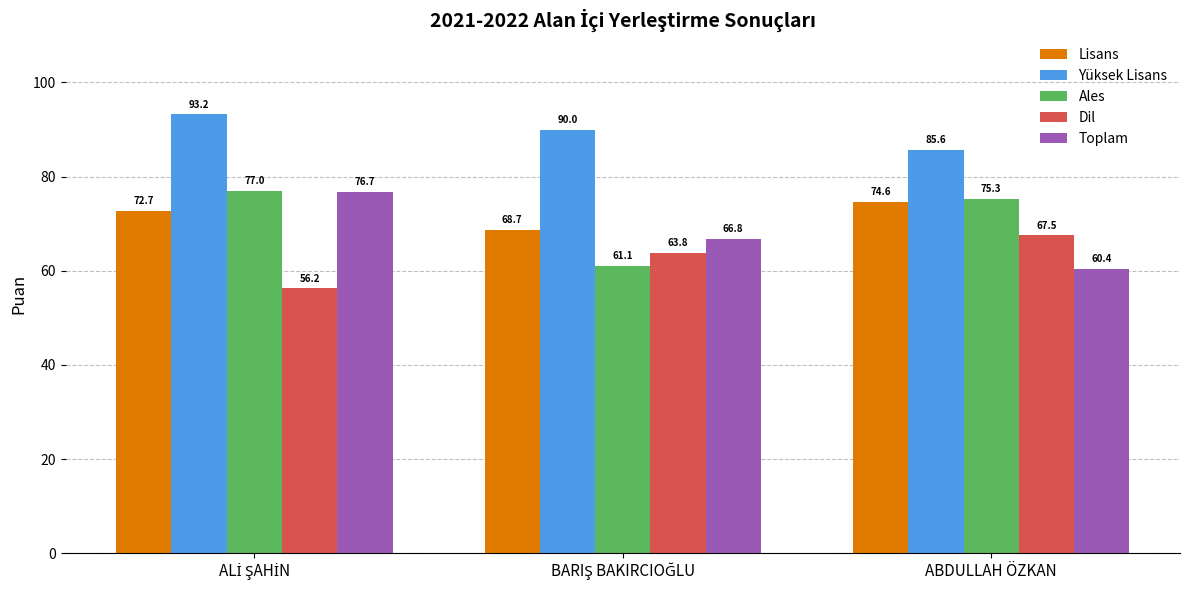

Which series has the largest range (max minus min)?

Toplam